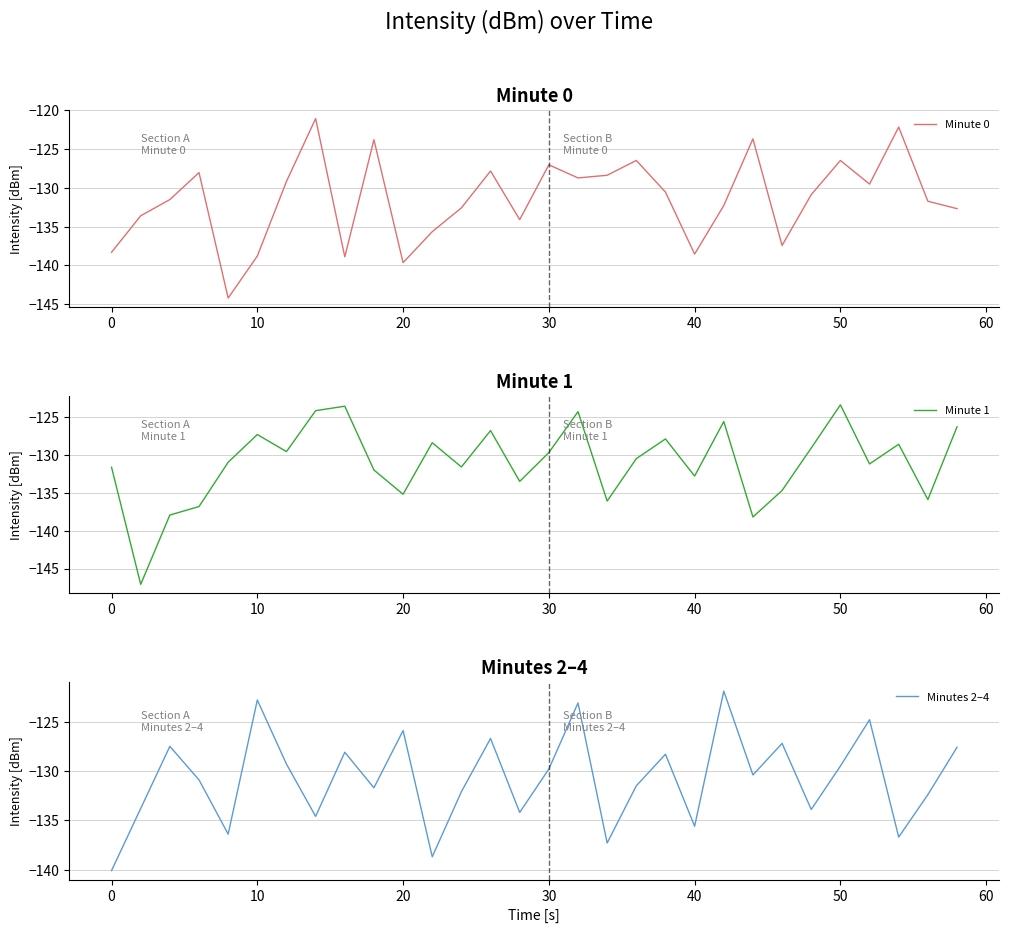

What is the lowest value of the Minute 0 series?

-144.2